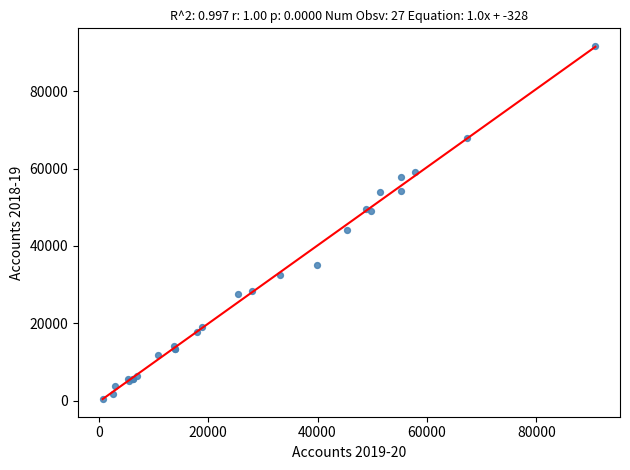

What Y value in the scatter plot is closest to 46067?

44230